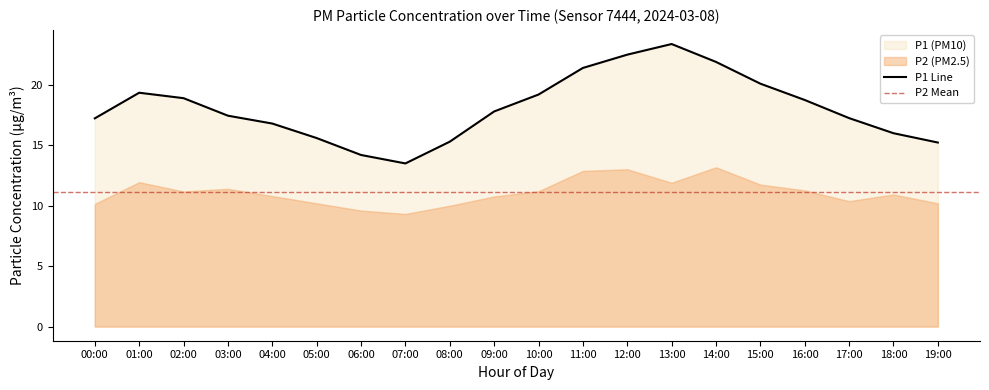

What is the ratio of the value at 12:00 to the value at 14:00?

1.0